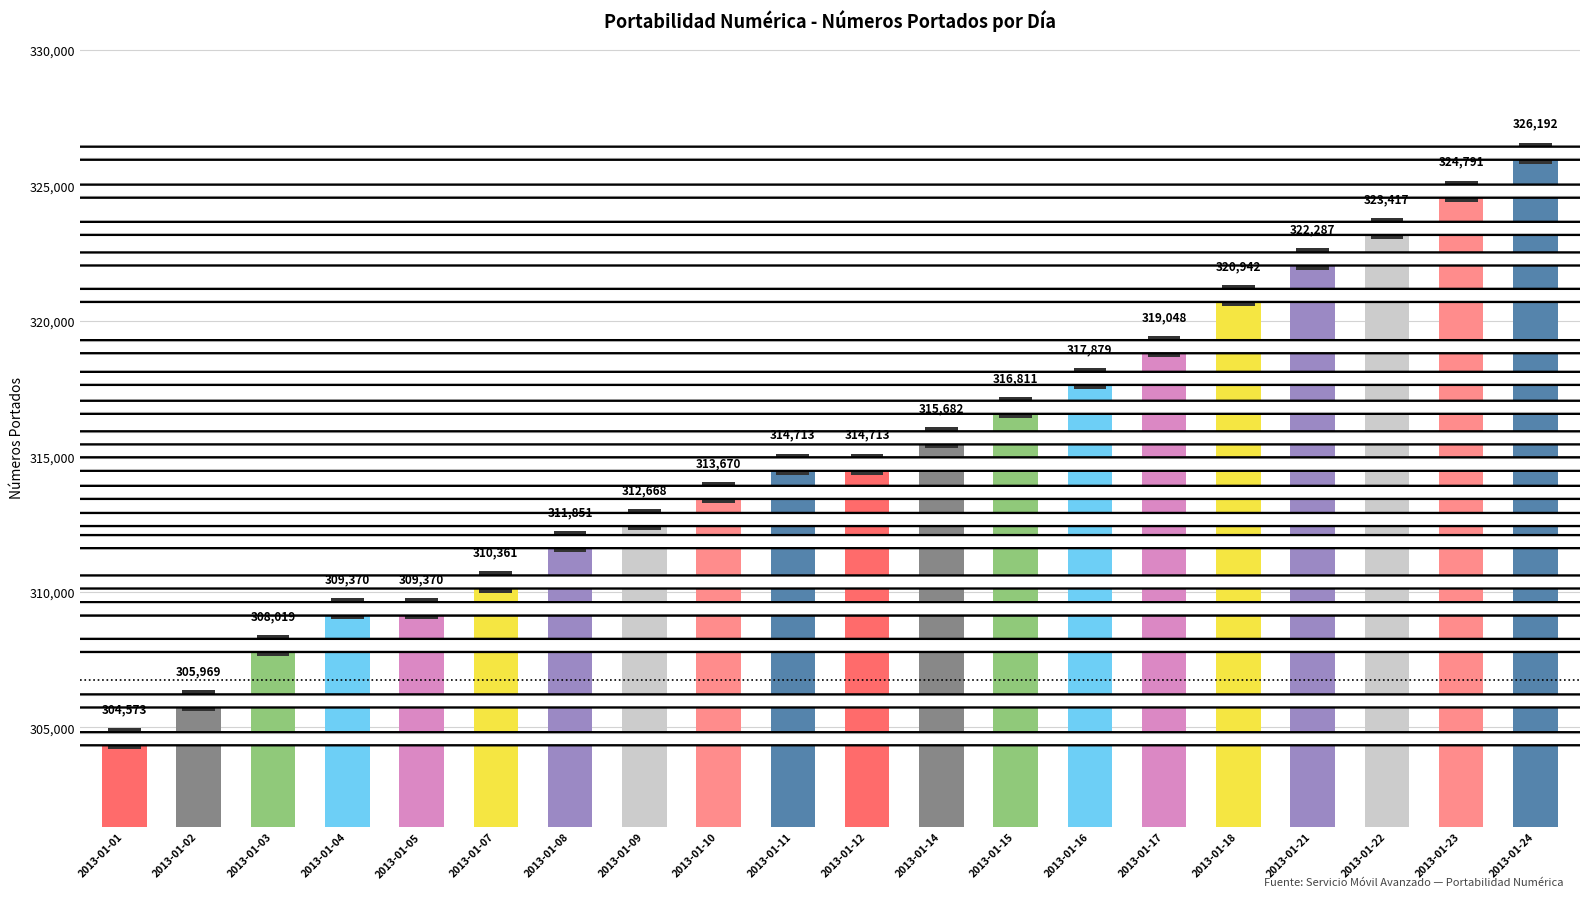

What value does the data have at 2013-01-23, to the nearest 10?

324790